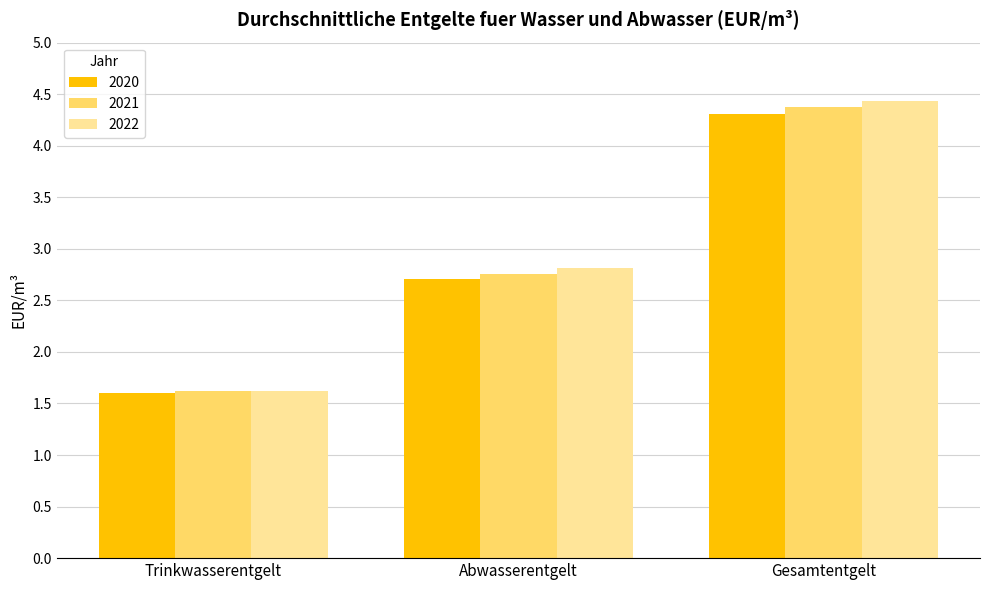

At which label is 2022 closest to 3?

Abwasserentgelt